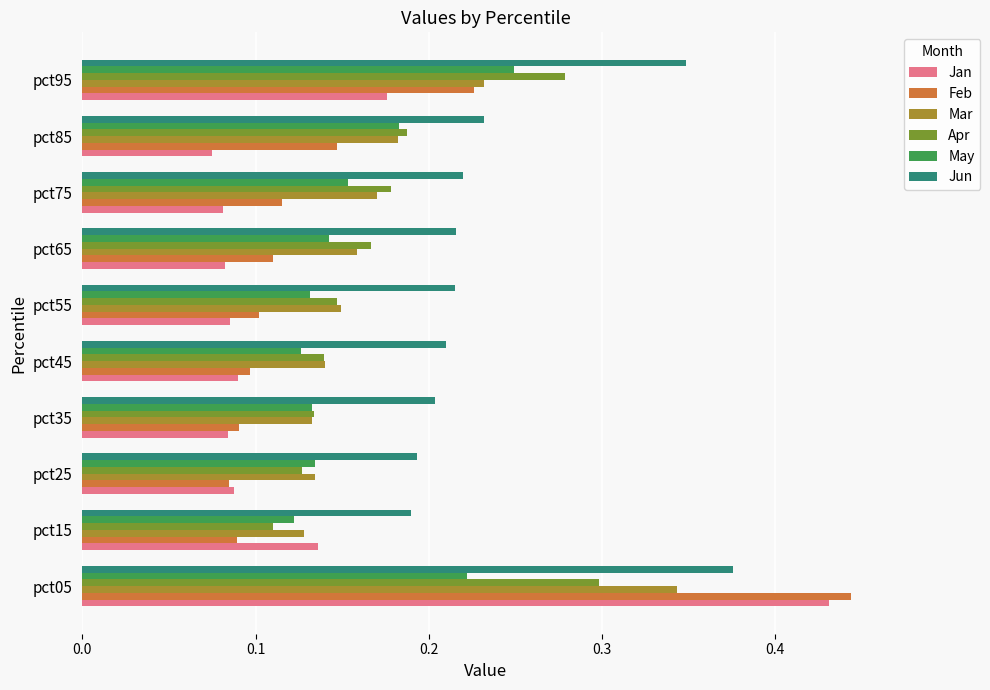

Which label corresponds to the largest value in the chart?

pct05